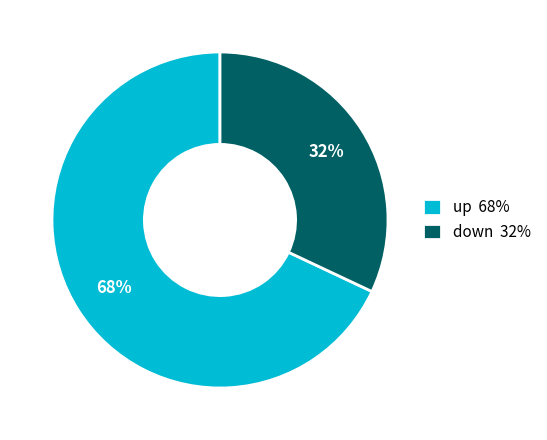

What is the ratio of the value at up to the value at down?

2.1